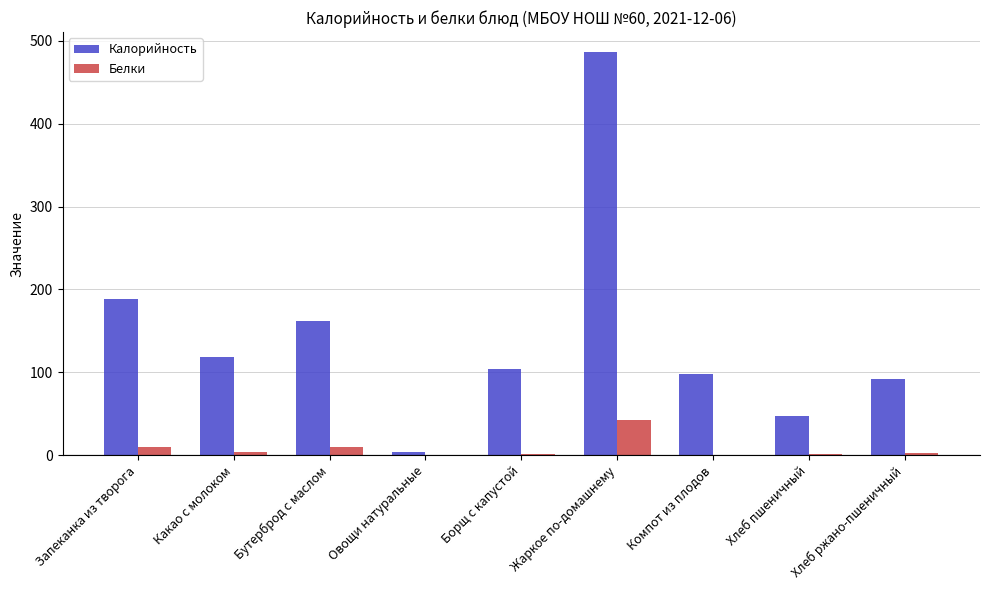

Are the bars horizontal?

No